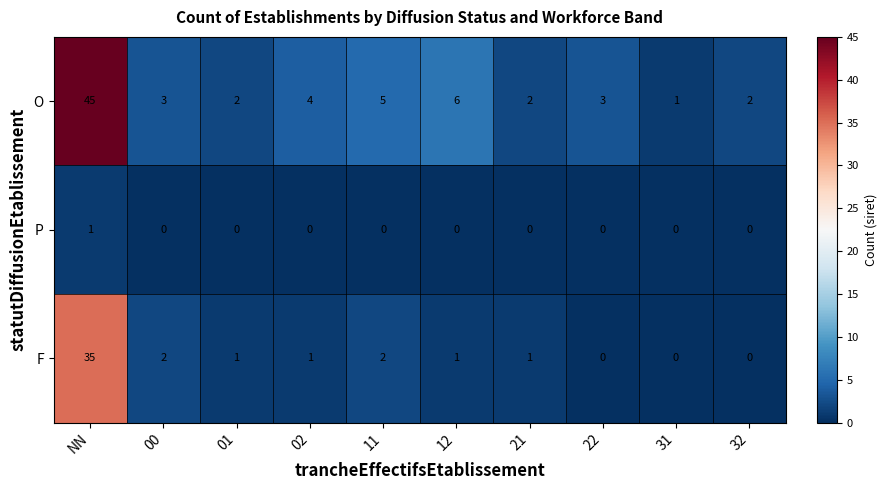

Rank the series by their average value, from lowest to highest.

P, F, O